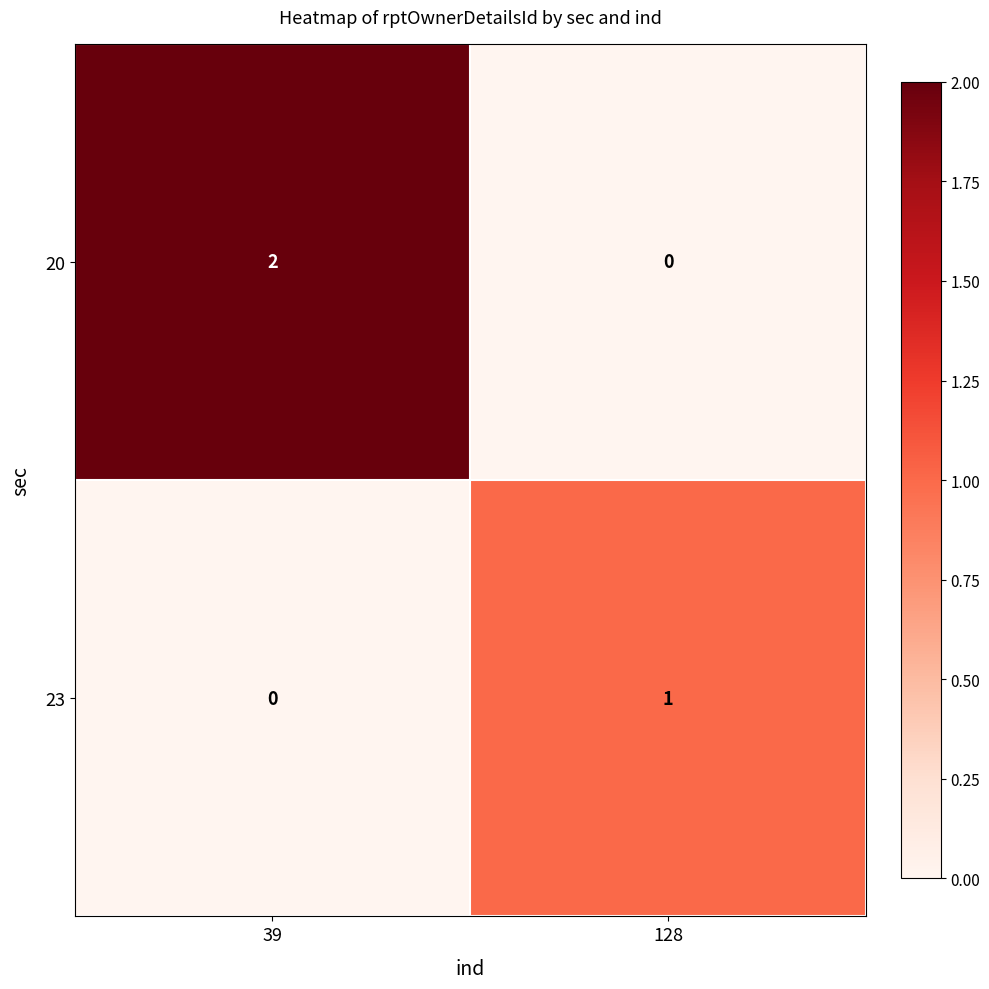

How many data points in 20 are less than 2?

1